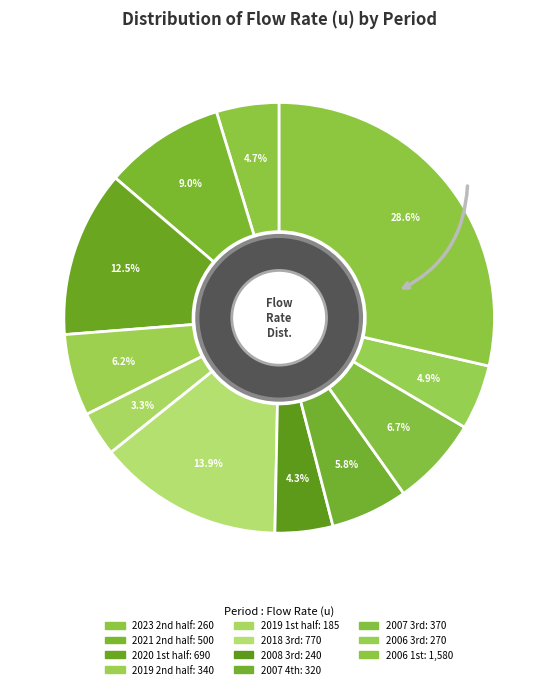

How many slices are in this pie chart?

11